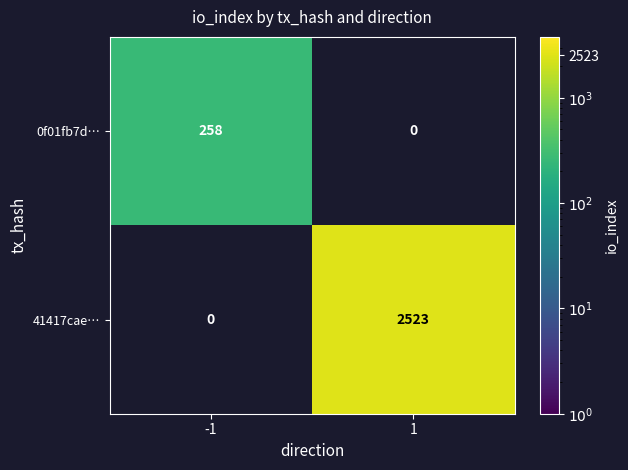

The value of 0f01fb7d… at -1 is 135.7. True or false?

False